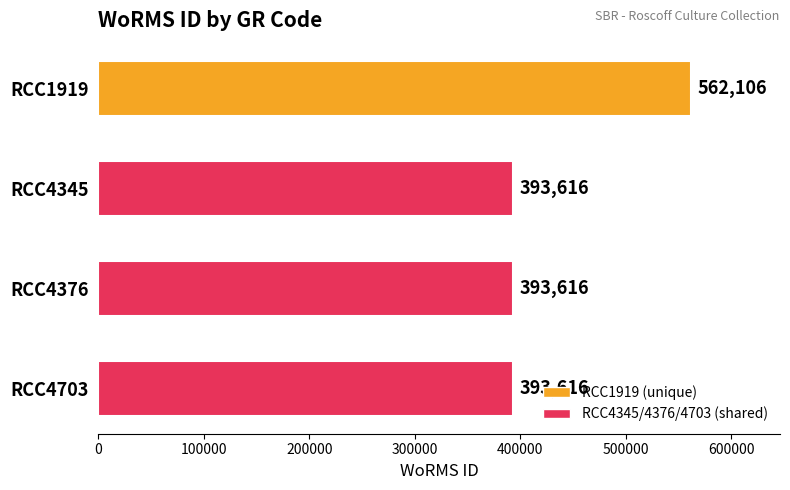

What is the greatest value displayed?

562106